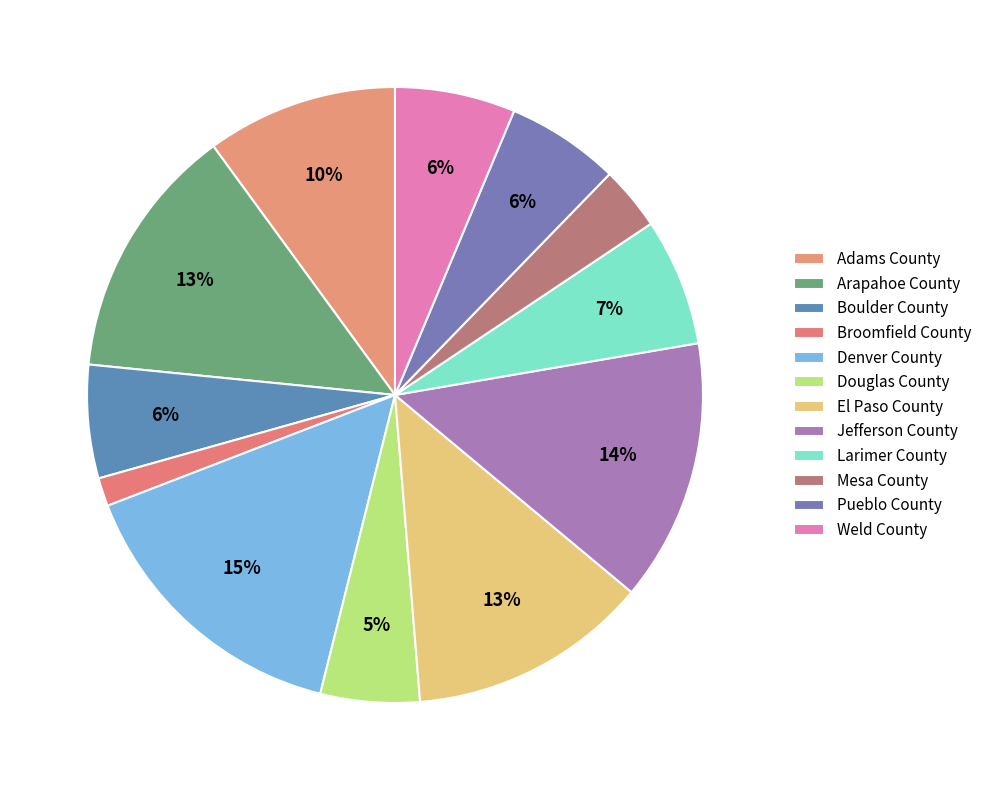

What percentage is the Adams County slice, to the nearest percent?

10%